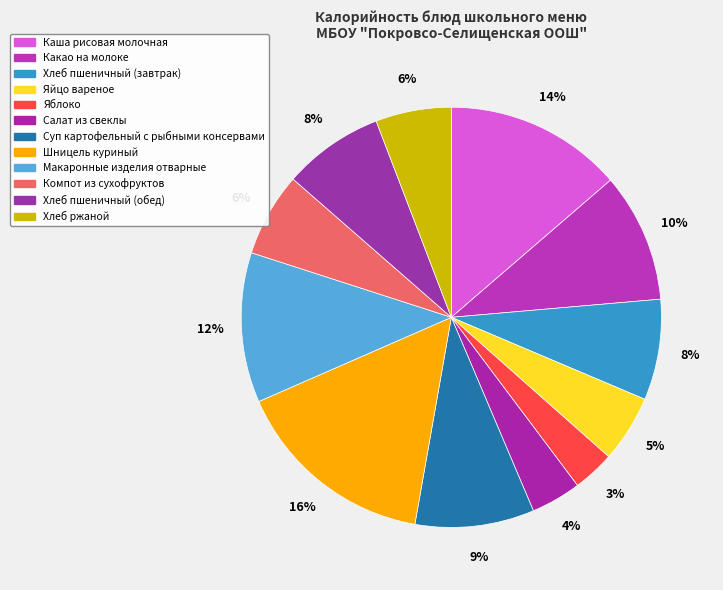

Does Хлеб ржаной account for over 50% of the chart?

No